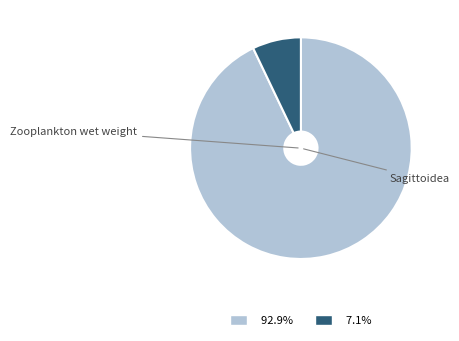

Does any single category account for the majority?

Yes